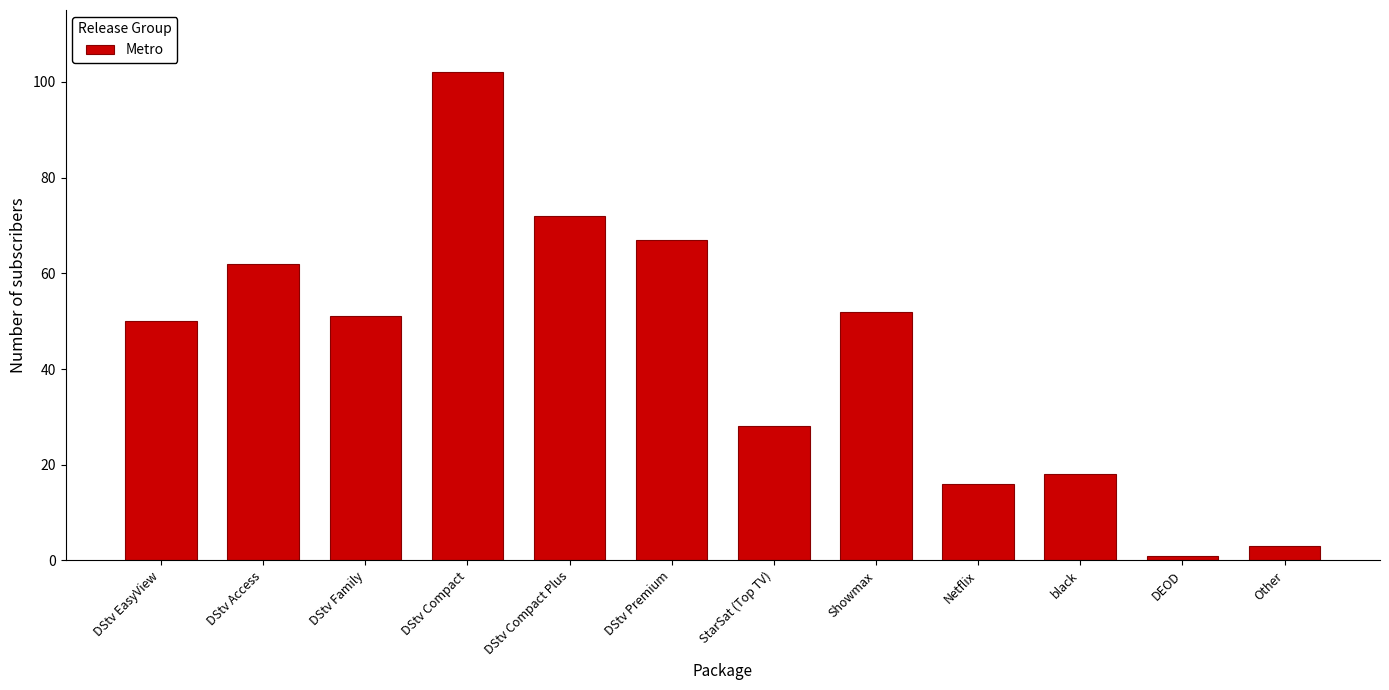

Reading left to right, list all the values displayed in this chart.

50	62	51	102	72	67	28	52	16	18	1	3